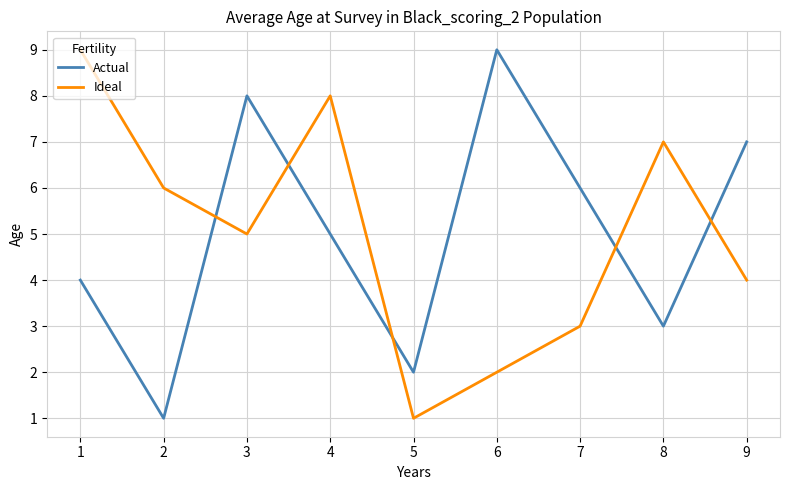

Is the value of Actual at 1 greater than the value of Ideal at 2?

No